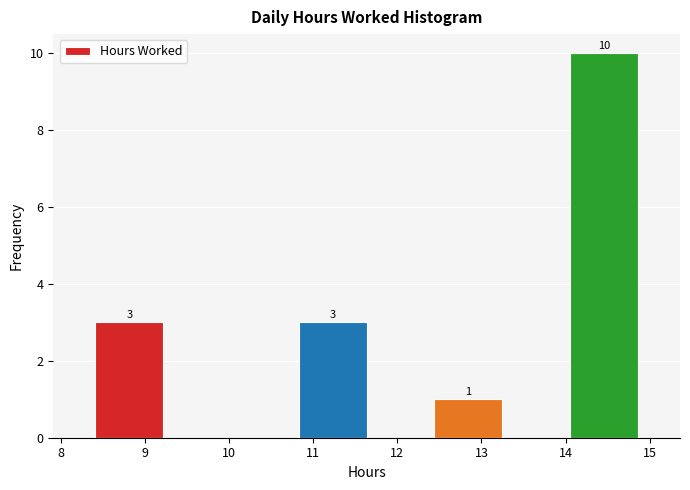

Which range on the x-axis has the tallest bar?

14.1 to 14.9